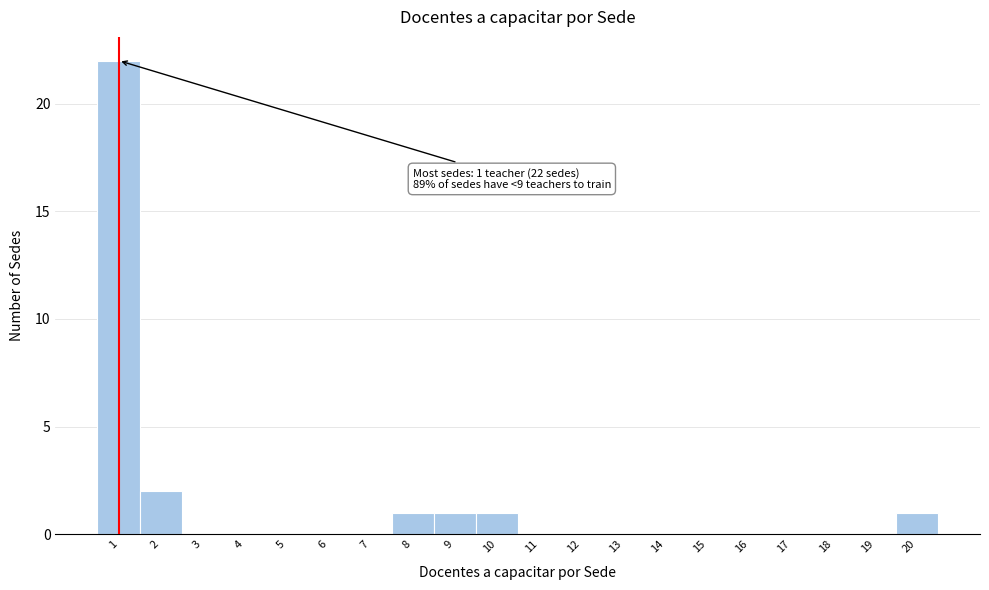

Over which range of the x-axis is the bar tallest?

0.5 to 1.5